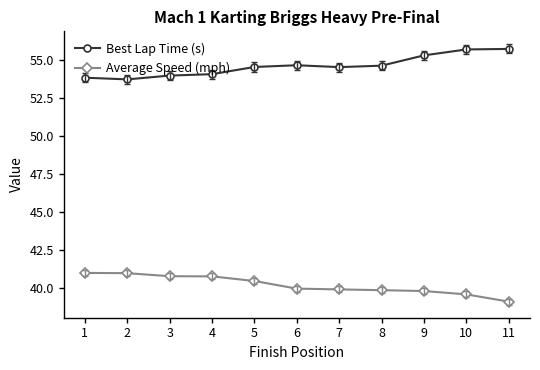

True or false: Average Speed (mph) has a value of 57.7 at 10.

False